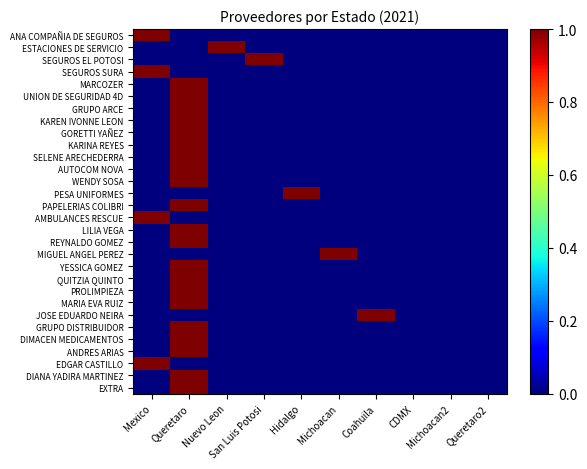

Reading left to right, list all the values displayed in this chart.

ANA COMPAÑIA DE SEGUROS: Mexico=1	Queretaro=0	Nuevo Leon=0	San Luis Potosi=0	Hidalgo=0	Michoacan=0	Coahuila=0	CDMX=0	Michoacan2=0	Queretaro2=0
ESTACIONES DE SERVICIO: Mexico=0	Queretaro=0	Nuevo Leon=1	San Luis Potosi=0	Hidalgo=0	Michoacan=0	Coahuila=0	CDMX=0	Michoacan2=0	Queretaro2=0
SEGUROS EL POTOSI: Mexico=0	Queretaro=0	Nuevo Leon=0	San Luis Potosi=1	Hidalgo=0	Michoacan=0	Coahuila=0	CDMX=0	Michoacan2=0	Queretaro2=0
SEGUROS SURA: Mexico=1	Queretaro=0	Nuevo Leon=0	San Luis Potosi=0	Hidalgo=0	Michoacan=0	Coahuila=0	CDMX=0	Michoacan2=0	Queretaro2=0
MARCOZER: Mexico=0	Queretaro=1	Nuevo Leon=0	San Luis Potosi=0	Hidalgo=0	Michoacan=0	Coahuila=0	CDMX=0	Michoacan2=0	Queretaro2=0
UNION DE SEGURIDAD 4D: Mexico=0	Queretaro=1	Nuevo Leon=0	San Luis Potosi=0	Hidalgo=0	Michoacan=0	Coahuila=0	CDMX=0	Michoacan2=0	Queretaro2=0
GRUPO ARCE: Mexico=0	Queretaro=1	Nuevo Leon=0	San Luis Potosi=0	Hidalgo=0	Michoacan=0	Coahuila=0	CDMX=0	Michoacan2=0	Queretaro2=0
KAREN IVONNE LEON: Mexico=0	Queretaro=1	Nuevo Leon=0	San Luis Potosi=0	Hidalgo=0	Michoacan=0	Coahuila=0	CDMX=0	Michoacan2=0	Queretaro2=0
GORETTI YAÑEZ: Mexico=0	Queretaro=1	Nuevo Leon=0	San Luis Potosi=0	Hidalgo=0	Michoacan=0	Coahuila=0	CDMX=0	Michoacan2=0	Queretaro2=0
KARINA REYES: Mexico=0	Queretaro=1	Nuevo Leon=0	San Luis Potosi=0	Hidalgo=0	Michoacan=0	Coahuila=0	CDMX=0	Michoacan2=0	Queretaro2=0
SELENE ARECHEDERRA: Mexico=0	Queretaro=1	Nuevo Leon=0	San Luis Potosi=0	Hidalgo=0	Michoacan=0	Coahuila=0	CDMX=0	Michoacan2=0	Queretaro2=0
AUTOCOM NOVA: Mexico=0	Queretaro=1	Nuevo Leon=0	San Luis Potosi=0	Hidalgo=0	Michoacan=0	Coahuila=0	CDMX=0	Michoacan2=0	Queretaro2=0
WENDY SOSA: Mexico=0	Queretaro=1	Nuevo Leon=0	San Luis Potosi=0	Hidalgo=0	Michoacan=0	Coahuila=0	CDMX=0	Michoacan2=0	Queretaro2=0
PESA UNIFORMES: Mexico=0	Queretaro=0	Nuevo Leon=0	San Luis Potosi=0	Hidalgo=1	Michoacan=0	Coahuila=0	CDMX=0	Michoacan2=0	Queretaro2=0
PAPELERIAS COLIBRI: Mexico=0	Queretaro=1	Nuevo Leon=0	San Luis Potosi=0	Hidalgo=0	Michoacan=0	Coahuila=0	CDMX=0	Michoacan2=0	Queretaro2=0
AMBULANCES RESCUE: Mexico=1	Queretaro=0	Nuevo Leon=0	San Luis Potosi=0	Hidalgo=0	Michoacan=0	Coahuila=0	CDMX=0	Michoacan2=0	Queretaro2=0
LILIA VEGA: Mexico=0	Queretaro=1	Nuevo Leon=0	San Luis Potosi=0	Hidalgo=0	Michoacan=0	Coahuila=0	CDMX=0	Michoacan2=0	Queretaro2=0
REYNALDO GOMEZ: Mexico=0	Queretaro=1	Nuevo Leon=0	San Luis Potosi=0	Hidalgo=0	Michoacan=0	Coahuila=0	CDMX=0	Michoacan2=0	Queretaro2=0
MIGUEL ANGEL PEREZ: Mexico=0	Queretaro=0	Nuevo Leon=0	San Luis Potosi=0	Hidalgo=0	Michoacan=1	Coahuila=0	CDMX=0	Michoacan2=0	Queretaro2=0
YESSICA GOMEZ: Mexico=0	Queretaro=1	Nuevo Leon=0	San Luis Potosi=0	Hidalgo=0	Michoacan=0	Coahuila=0	CDMX=0	Michoacan2=0	Queretaro2=0
QUITZIA QUINTO: Mexico=0	Queretaro=1	Nuevo Leon=0	San Luis Potosi=0	Hidalgo=0	Michoacan=0	Coahuila=0	CDMX=0	Michoacan2=0	Queretaro2=0
PROLIMPIEZA: Mexico=0	Queretaro=1	Nuevo Leon=0	San Luis Potosi=0	Hidalgo=0	Michoacan=0	Coahuila=0	CDMX=0	Michoacan2=0	Queretaro2=0
MARIA EVA RUIZ: Mexico=0	Queretaro=1	Nuevo Leon=0	San Luis Potosi=0	Hidalgo=0	Michoacan=0	Coahuila=0	CDMX=0	Michoacan2=0	Queretaro2=0
JOSE EDUARDO NEIRA: Mexico=0	Queretaro=0	Nuevo Leon=0	San Luis Potosi=0	Hidalgo=0	Michoacan=0	Coahuila=1	CDMX=0	Michoacan2=0	Queretaro2=0
GRUPO DISTRIBUIDOR: Mexico=0	Queretaro=1	Nuevo Leon=0	San Luis Potosi=0	Hidalgo=0	Michoacan=0	Coahuila=0	CDMX=0	Michoacan2=0	Queretaro2=0
DIMACEN MEDICAMENTOS: Mexico=0	Queretaro=1	Nuevo Leon=0	San Luis Potosi=0	Hidalgo=0	Michoacan=0	Coahuila=0	CDMX=0	Michoacan2=0	Queretaro2=0
ANDRES ARIAS: Mexico=0	Queretaro=1	Nuevo Leon=0	San Luis Potosi=0	Hidalgo=0	Michoacan=0	Coahuila=0	CDMX=0	Michoacan2=0	Queretaro2=0
EDGAR CASTILLO: Mexico=1	Queretaro=0	Nuevo Leon=0	San Luis Potosi=0	Hidalgo=0	Michoacan=0	Coahuila=0	CDMX=0	Michoacan2=0	Queretaro2=0
DIANA YADIRA MARTINEZ: Mexico=0	Queretaro=1	Nuevo Leon=0	San Luis Potosi=0	Hidalgo=0	Michoacan=0	Coahuila=0	CDMX=0	Michoacan2=0	Queretaro2=0
EXTRA: Mexico=0	Queretaro=1	Nuevo Leon=0	San Luis Potosi=0	Hidalgo=0	Michoacan=0	Coahuila=0	CDMX=0	Michoacan2=0	Queretaro2=0